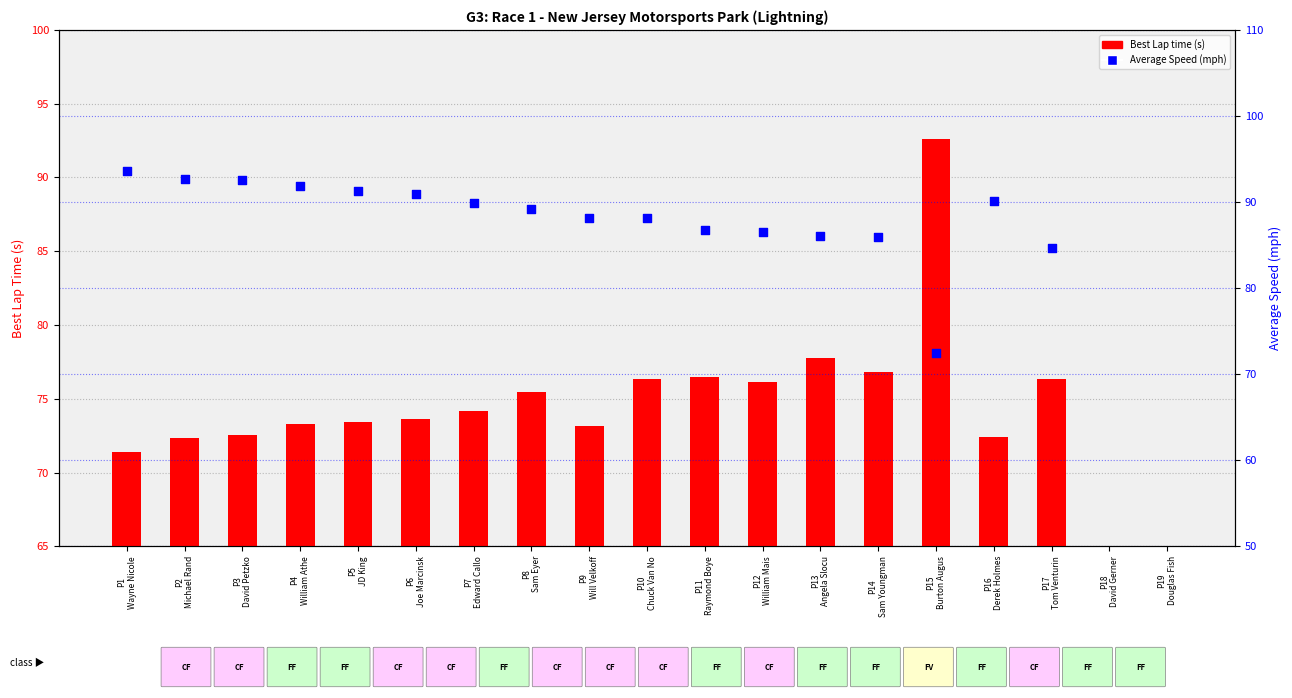

Which series reaches the maximum Y coordinate?

Average Speed (mph)